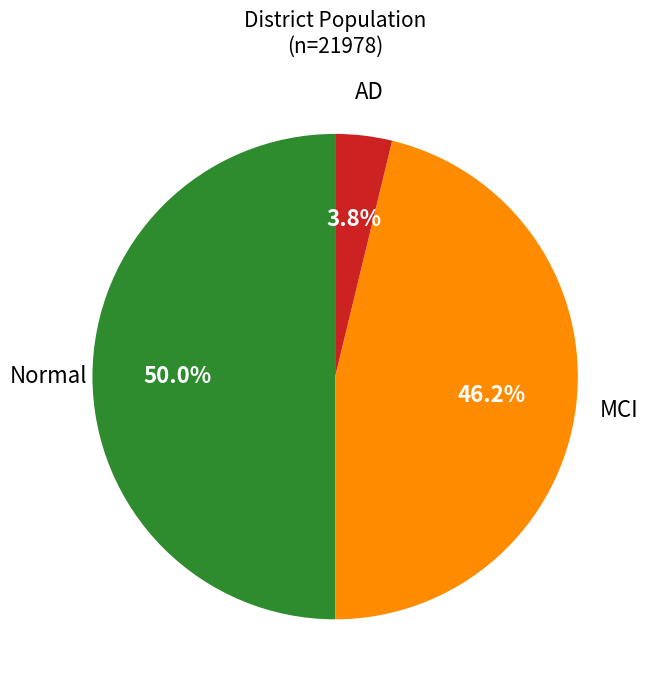

To the nearest percent, what is the difference between the largest and smallest slice percentages?

46%